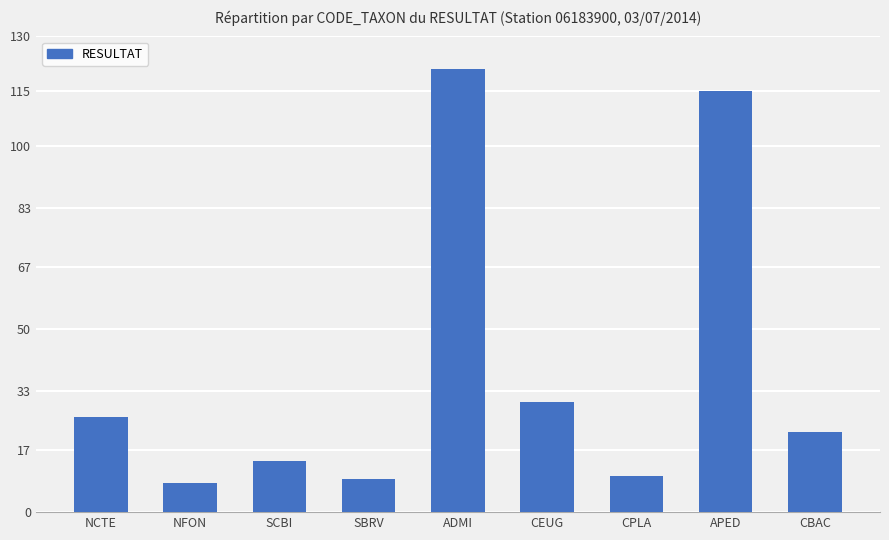

Which label corresponds to the largest value in the chart?

ADMI